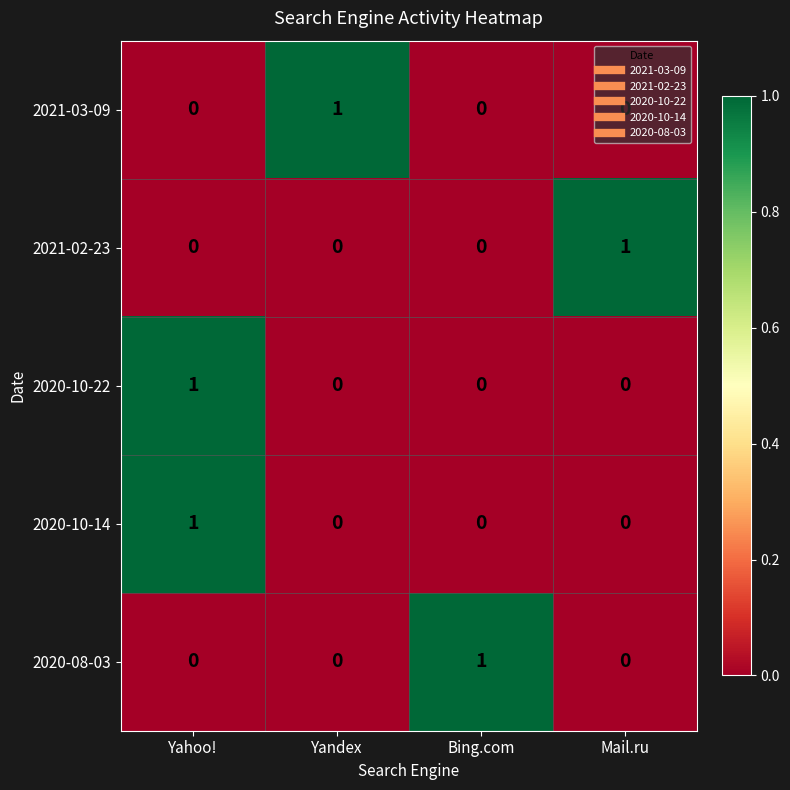

At how many categories does at least one series exceed 0?

4